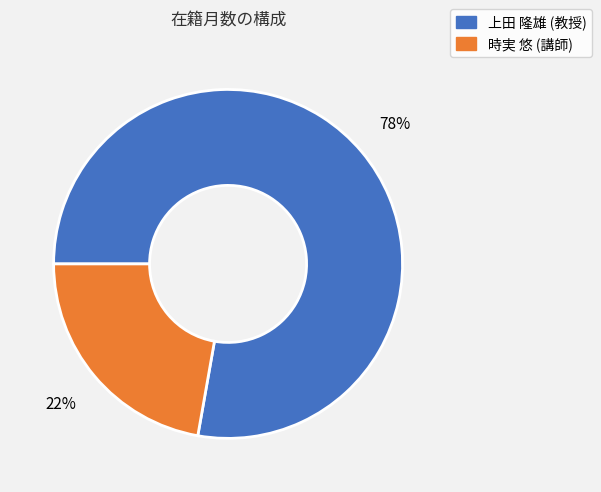

Is the sum of 上田 隆雄 (教授) and 時実 悠 (講師) greater than half?

Yes